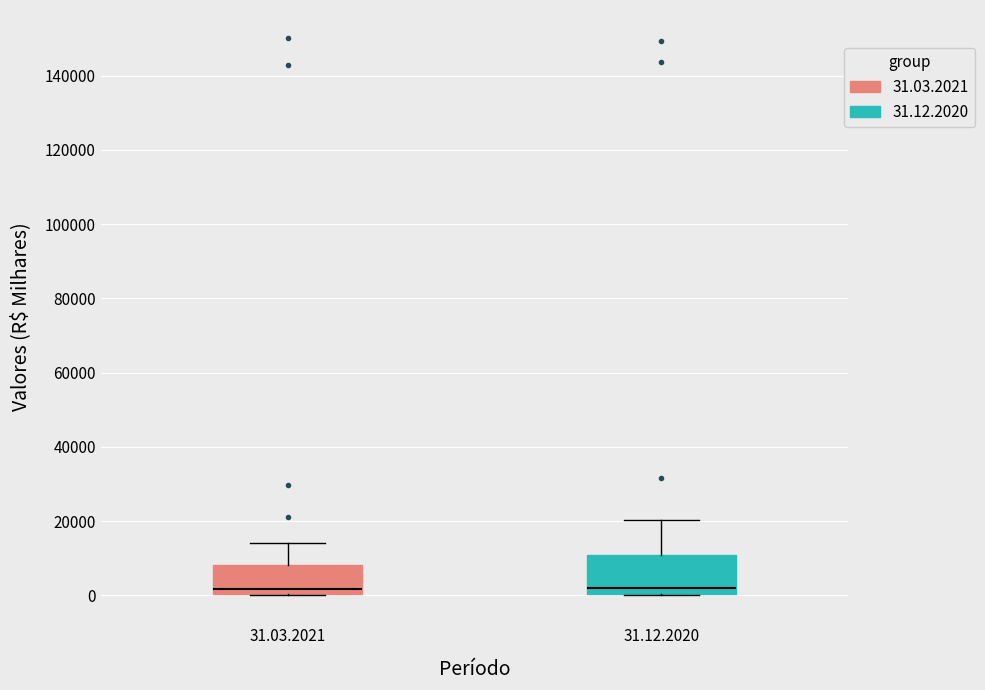

Reading left to right, transcribe this box plot: for each box, give where its median line is, the range the box spans, and where its two whiskers end, as read against the y-axis. The values are not printed on the chart, so give them approximately, as read against the axis.

31.03.2021: median 2000, box 0 to 8000, whiskers 0 to 14000
31.12.2020: median 2000, box 0 to 10000, whiskers 0 to 20000